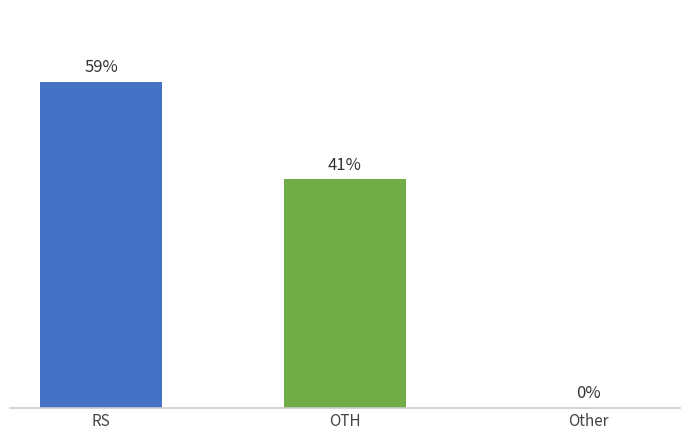

Is it true that the value at OTH is 61886757.5?

False